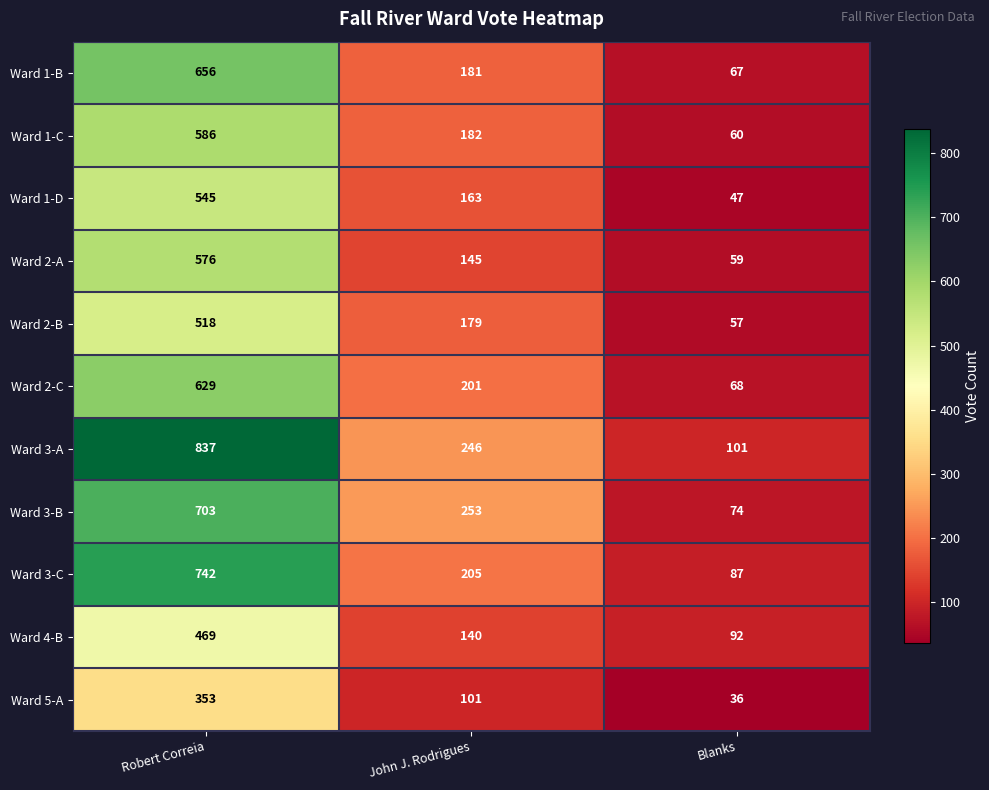

Rank the series at Robert Correia from lowest to highest value.

Ward 5-A, Ward 4-B, Ward 2-B, Ward 1-D, Ward 2-A, Ward 1-C, Ward 2-C, Ward 1-B, Ward 3-B, Ward 3-C, Ward 3-A